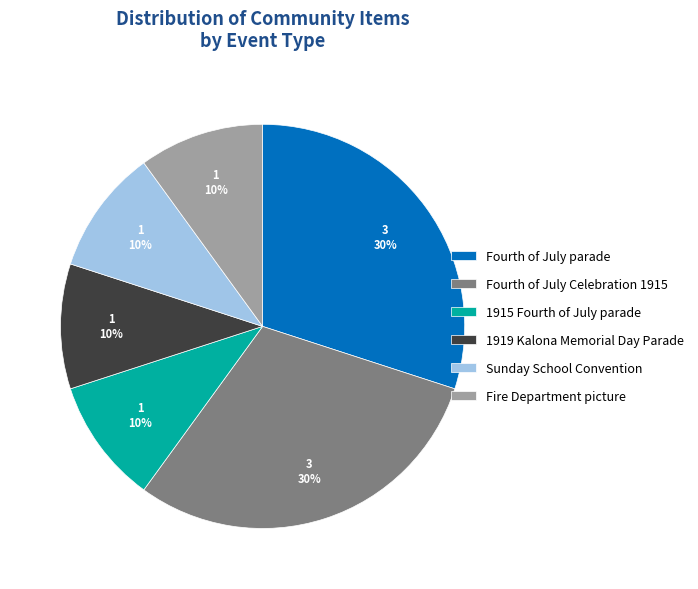

Is there a majority slice in this chart?

No